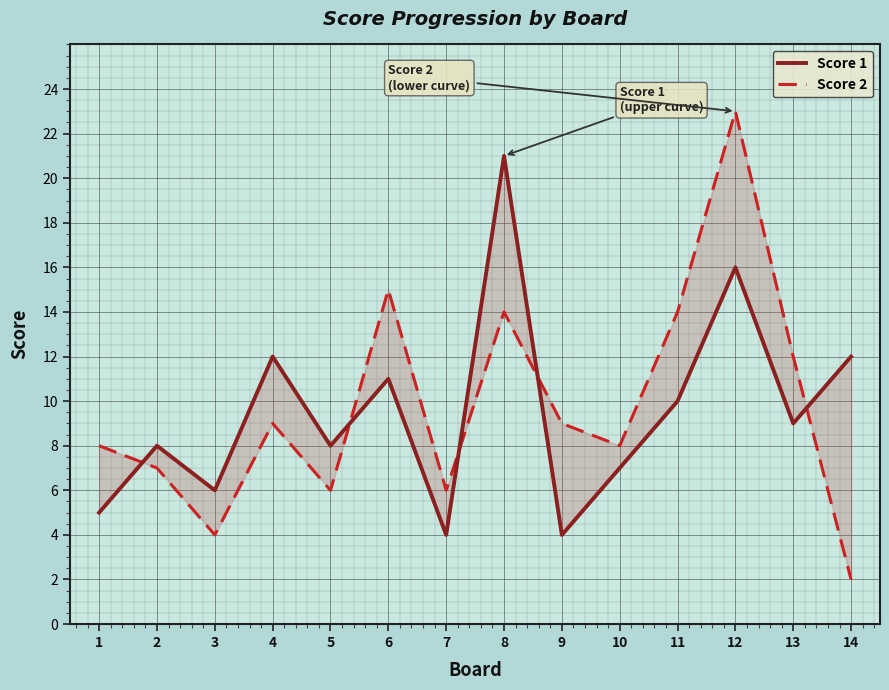

Is the value of Score 1 at 14 greater than the value of Score 2 at 13?

No